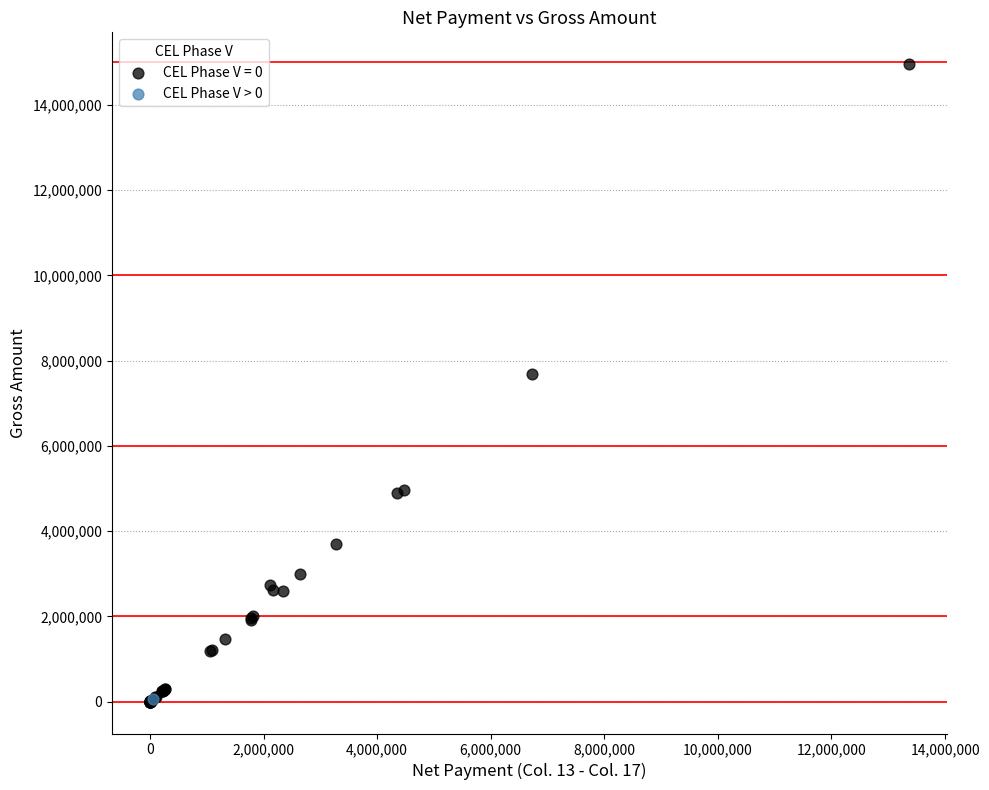

Which series reaches the maximum Y coordinate?

CEL Phase V = 0